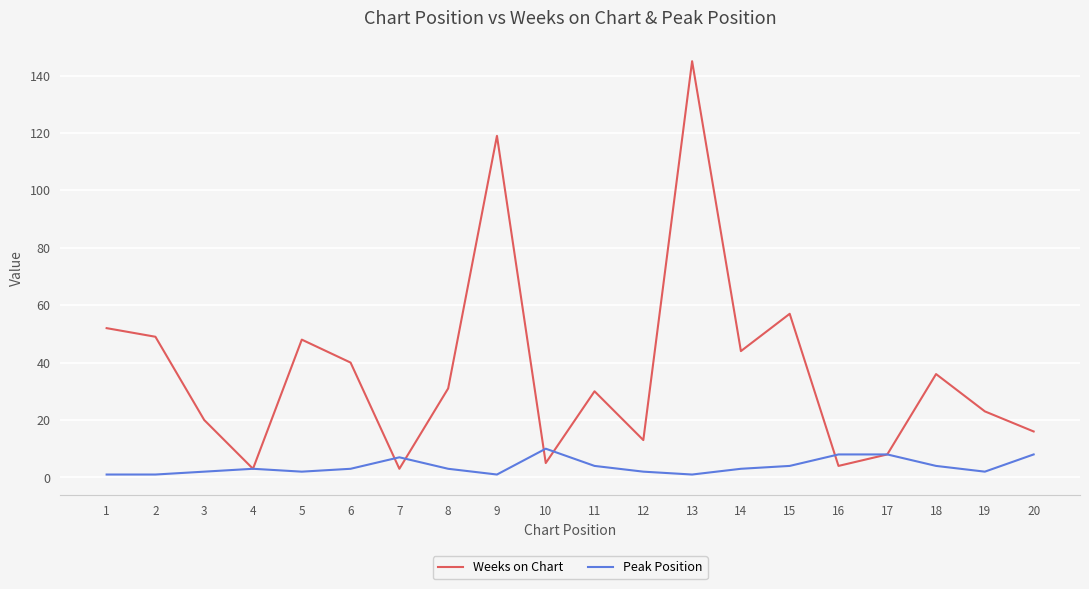

Is the value of Peak Position at 1 greater than the value of Weeks on Chart at 1?

No